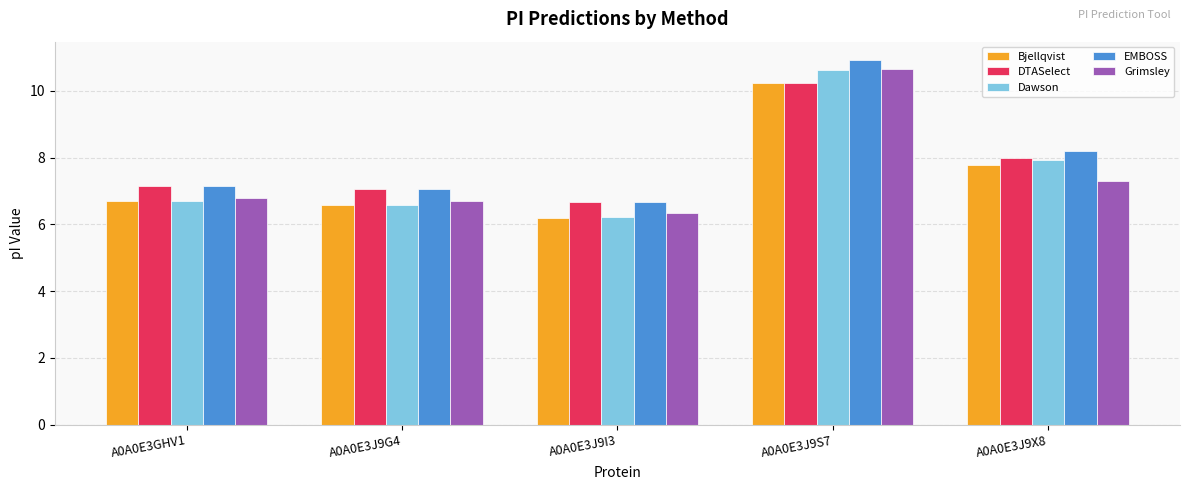

List the labels in order of Bjellqvist value, largest first.

A0A0E3J9S7, A0A0E3J9X8, A0A0E3GHV1, A0A0E3J9G4, A0A0E3J9I3